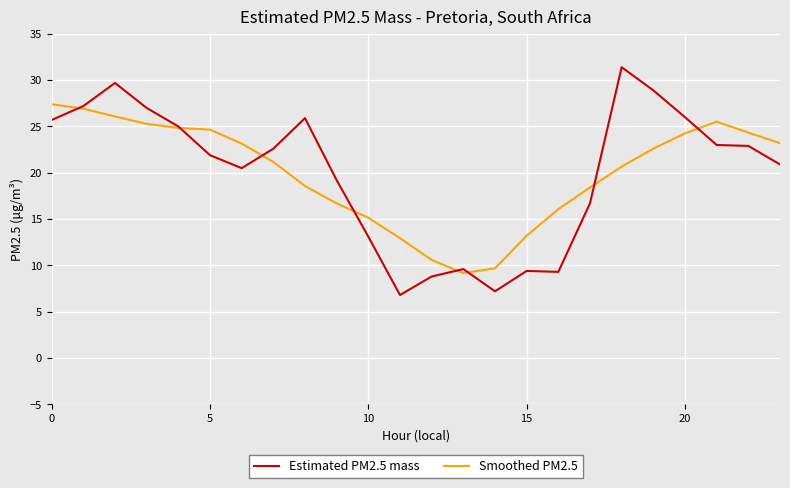

What is the minimum value for Estimated PM2.5 mass?

6.8